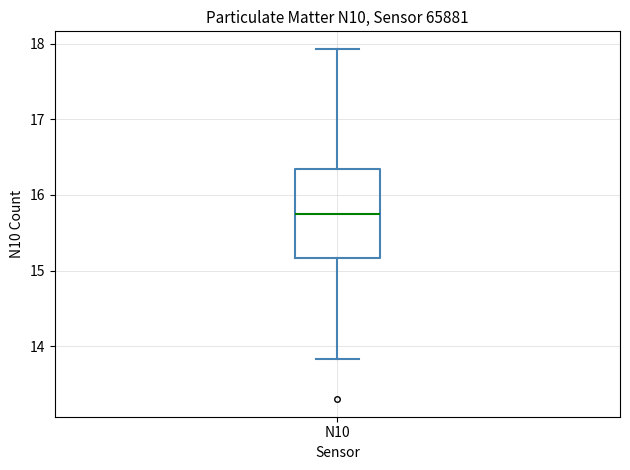

Transcribe this box plot: give where the median line is, the range the box spans, and where the two whiskers end, as read against the y-axis. The values are not printed on the chart, so give them approximately, as read against the axis.

median 15.8, box 15.2 to 16.3, whiskers 13.8 to 17.9